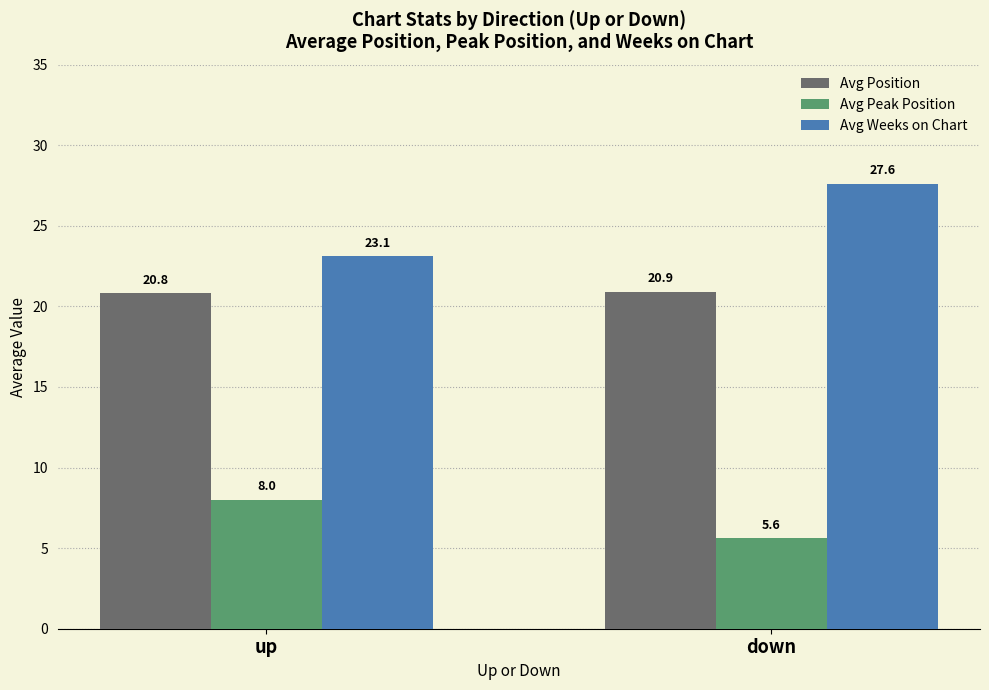

At which label is Avg Peak Position closest to 6?

down